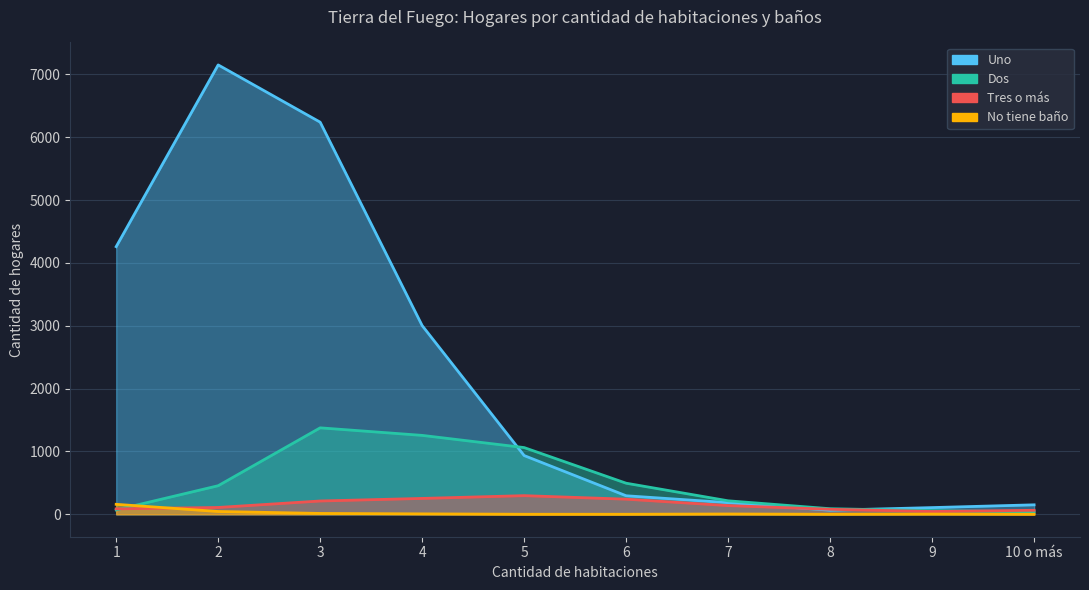

Where does the Tres o más series first go above 138?

3